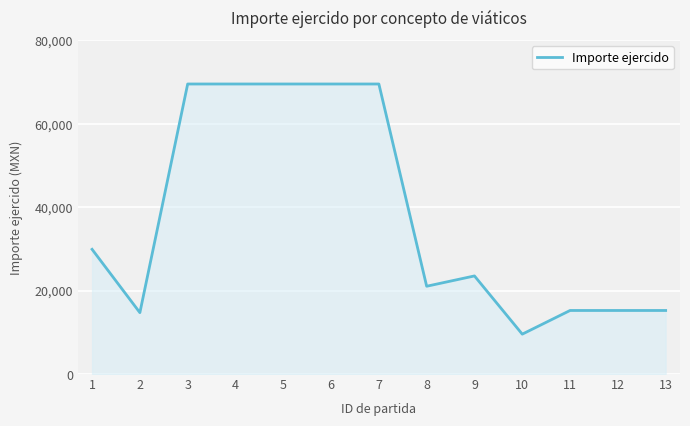

What is the sum of all values?

491971.5